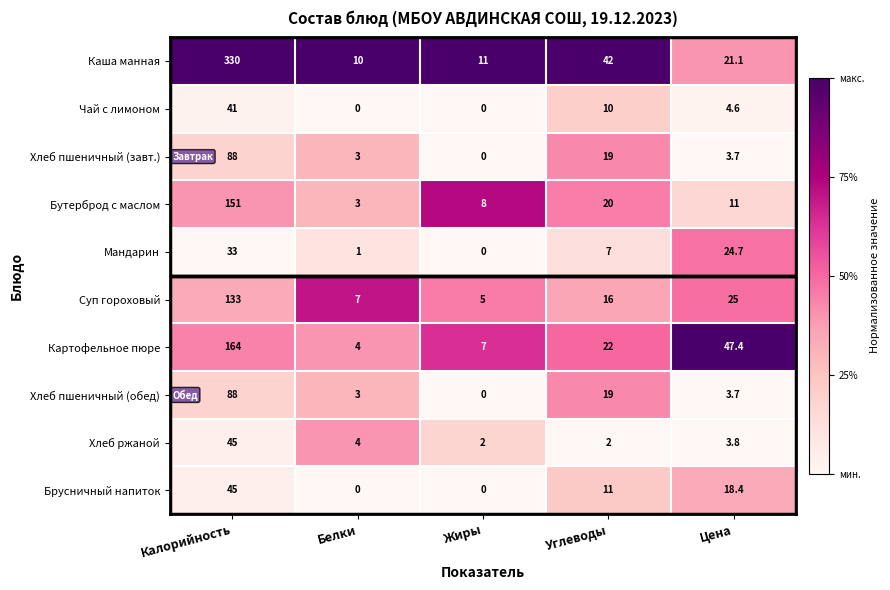

What is the approximate value of Чай с лимоном at Калорийность?

41.0